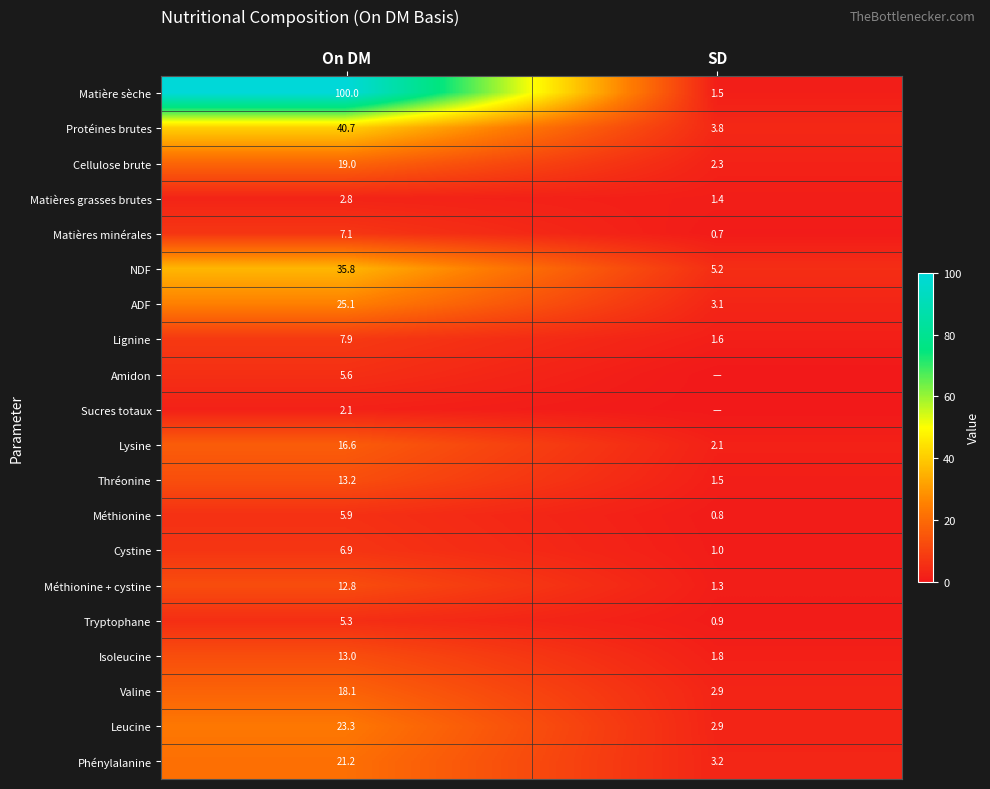

At which label does Protéines brutes reach its peak?

On DM